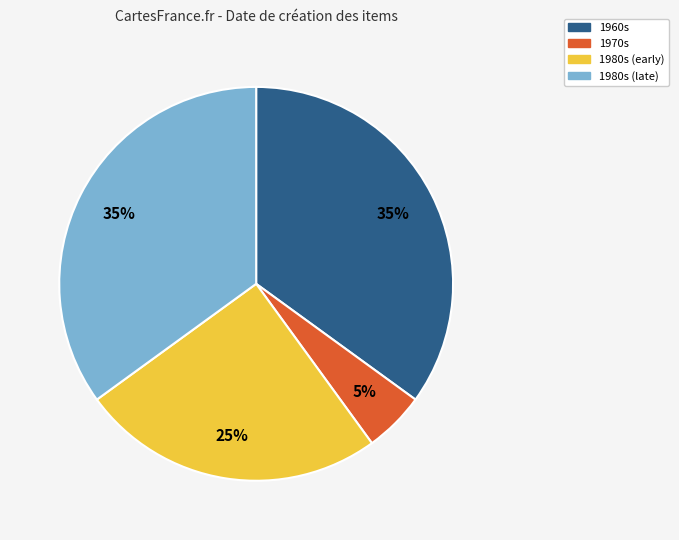

What is the smallest slice in the pie chart?

1970s